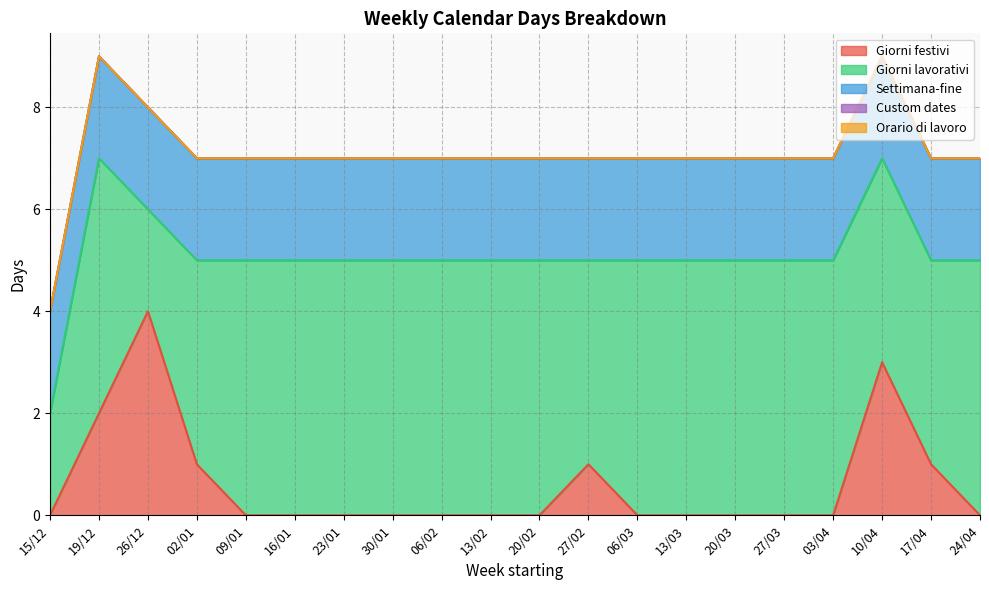

How many lines are shown in the chart?

5